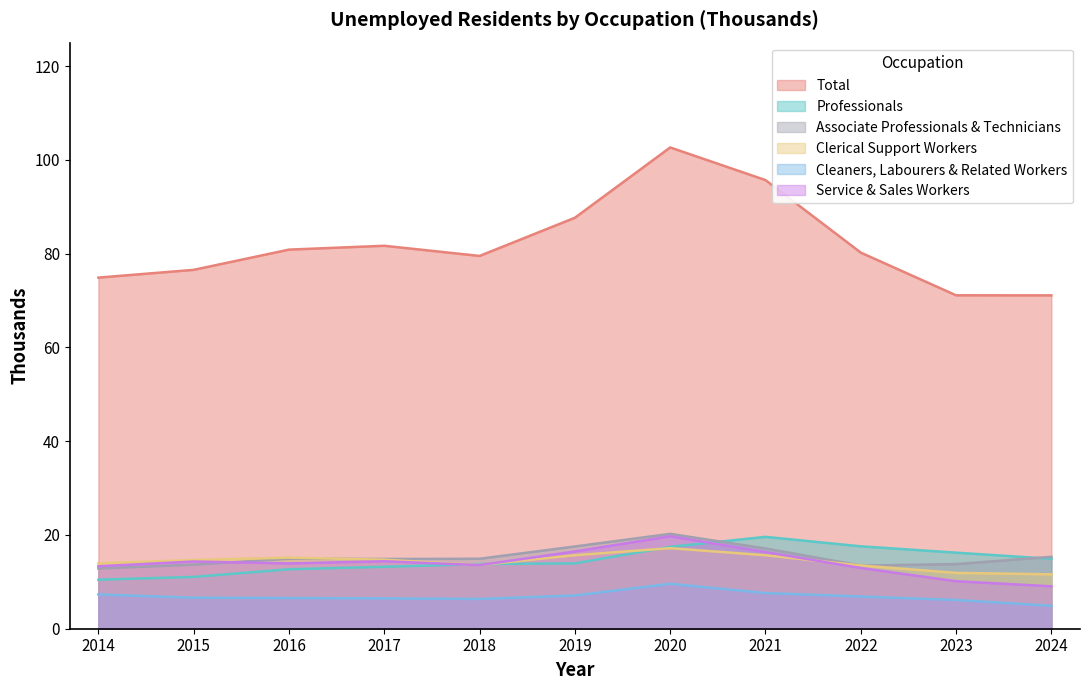

Does the chart have visible grid lines?

No